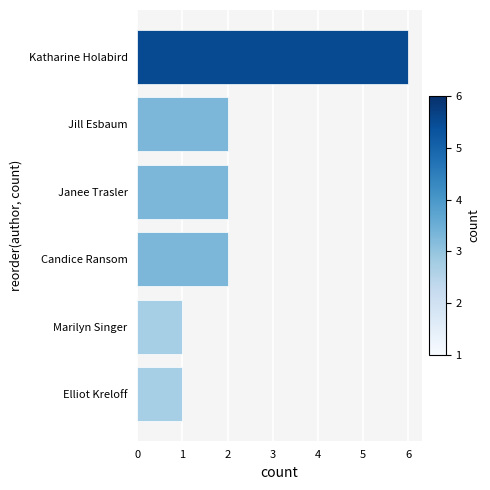

What is the average value?

2